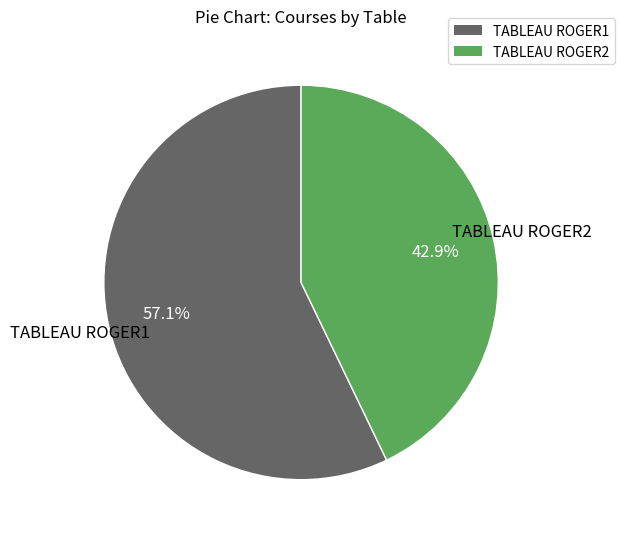

How many segments does this pie chart have?

2